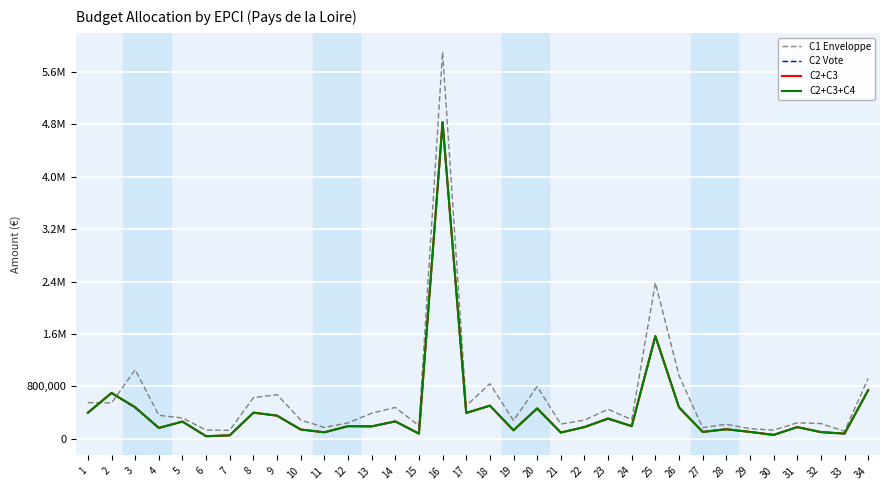

At how many categories does at least one series exceed 615794?

10